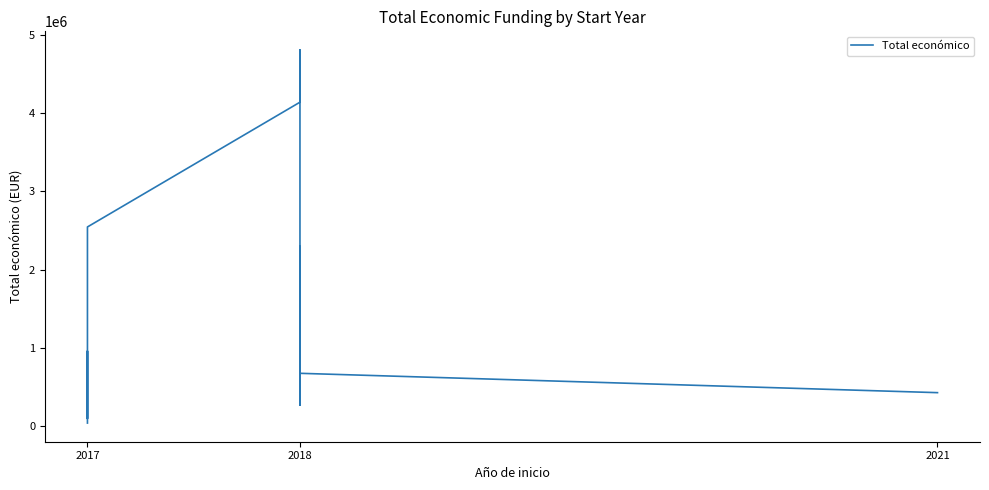

What is the greatest value displayed?

4805923